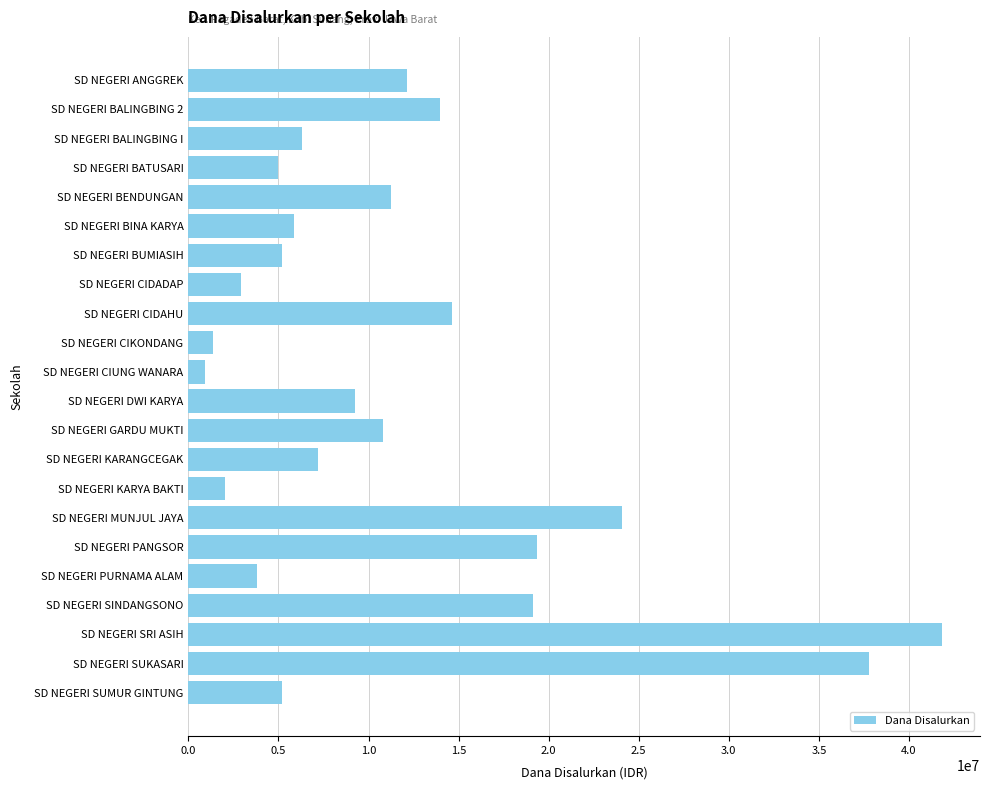

The value at SD NEGERI CIDAHU is 14625000. True or false?

True